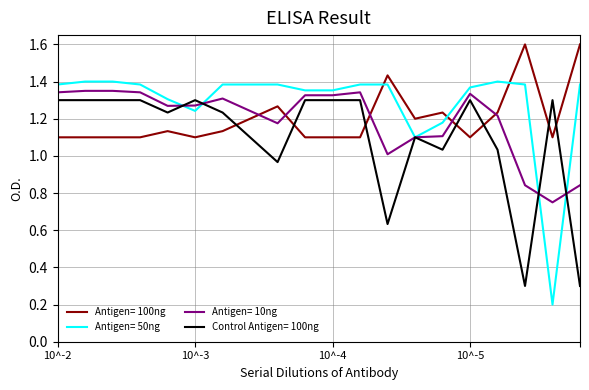

Which series has the largest total across all categories?

Antigen= 50ng